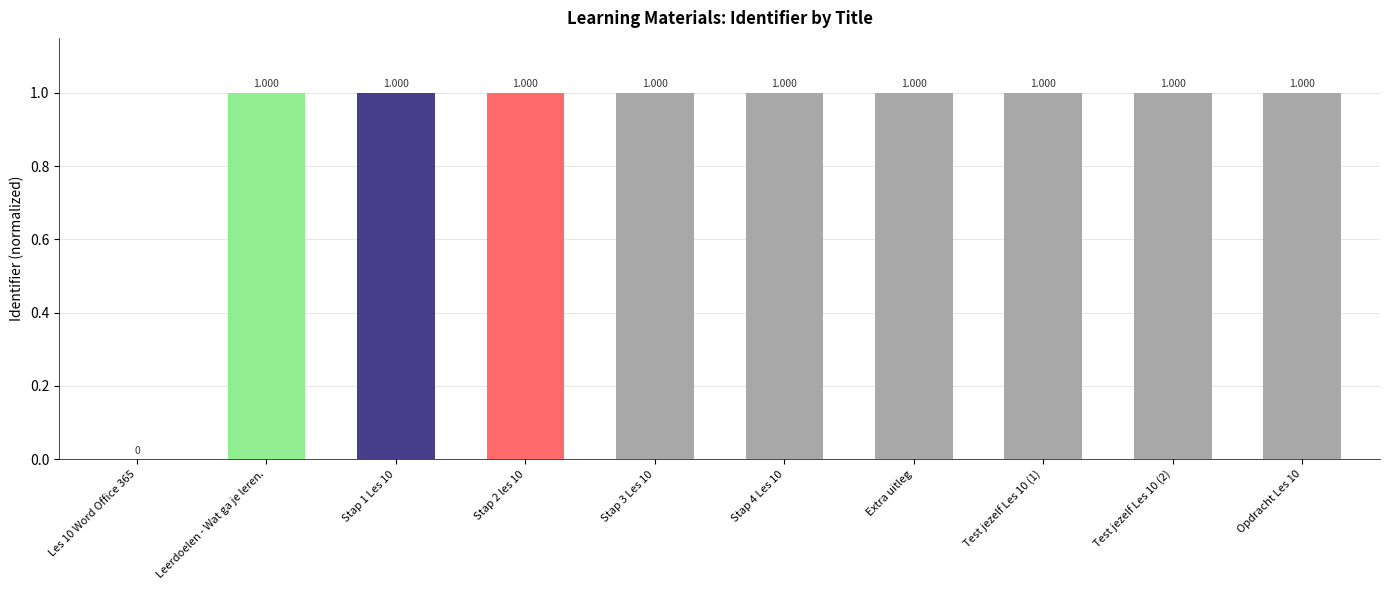

How many series are shown in this chart?

1